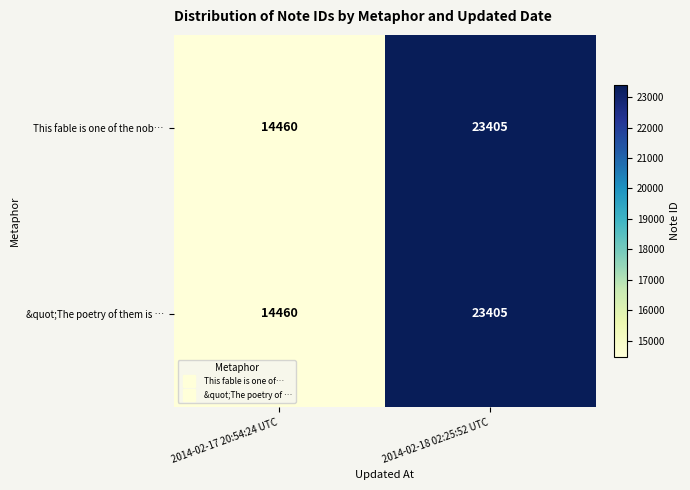

What is the maximum value shown in the chart?

23405